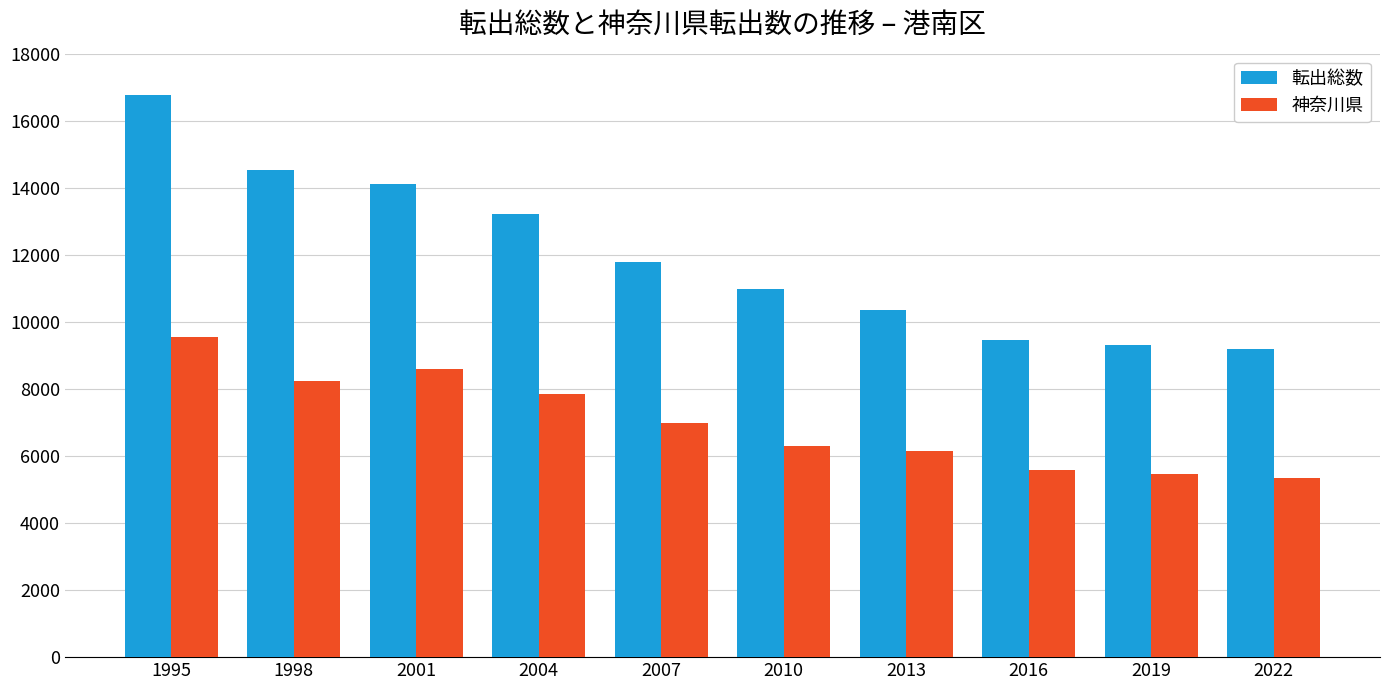

At 2019, list the series in order from smallest to largest.

神奈川県, 転出総数